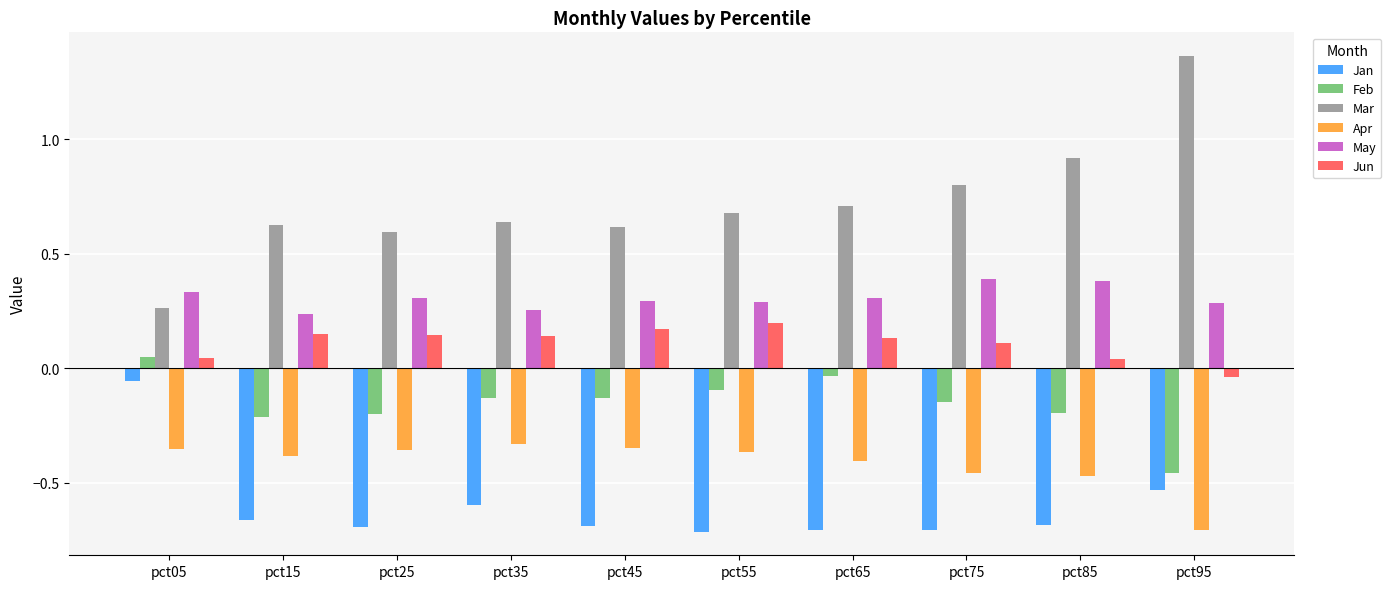

What is the sum of all Mar values?

7.2